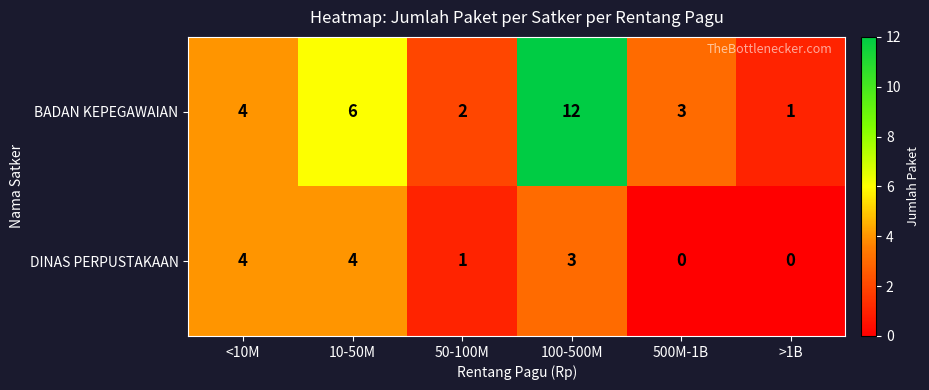

Reading right to left, transcribe all the data shown in this chart.

BADAN KEPEGAWAIAN: 1	3	12	2	6	4
DINAS PERPUSTAKAAN: 0	0	3	1	4	4